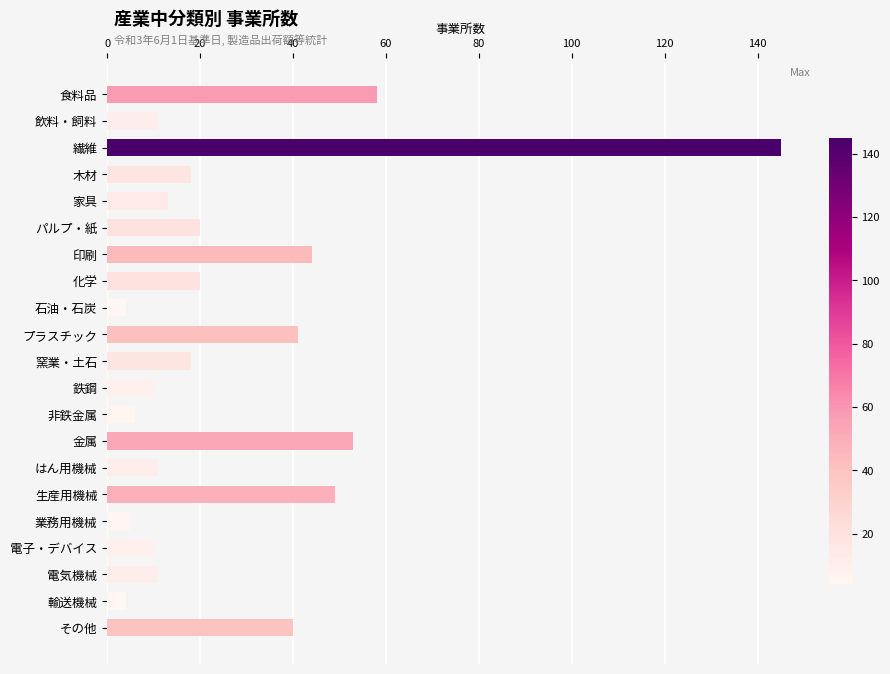

Count the number of data series in this chart.

1